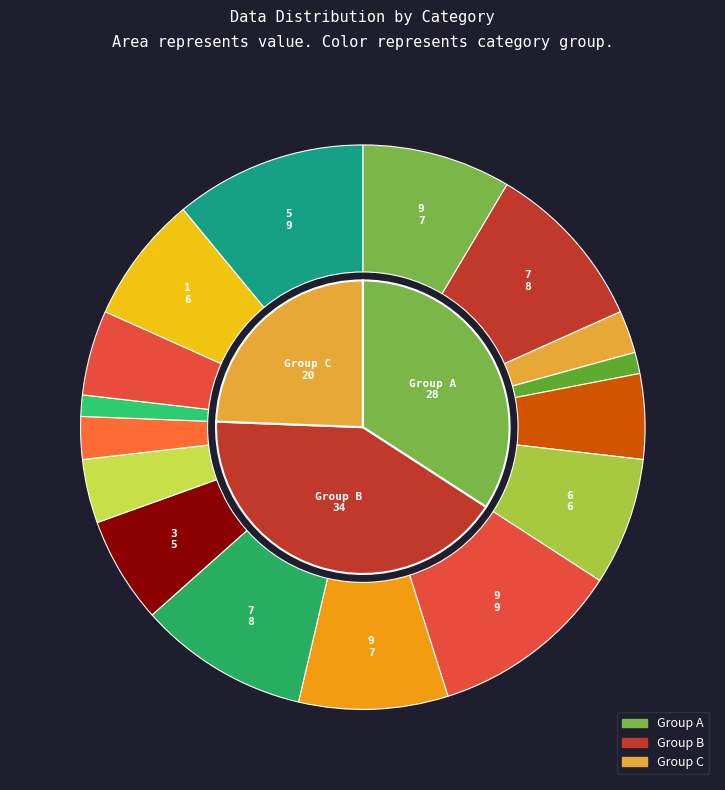

Combined, what portion of the pie is 8 and 6?

4.9%